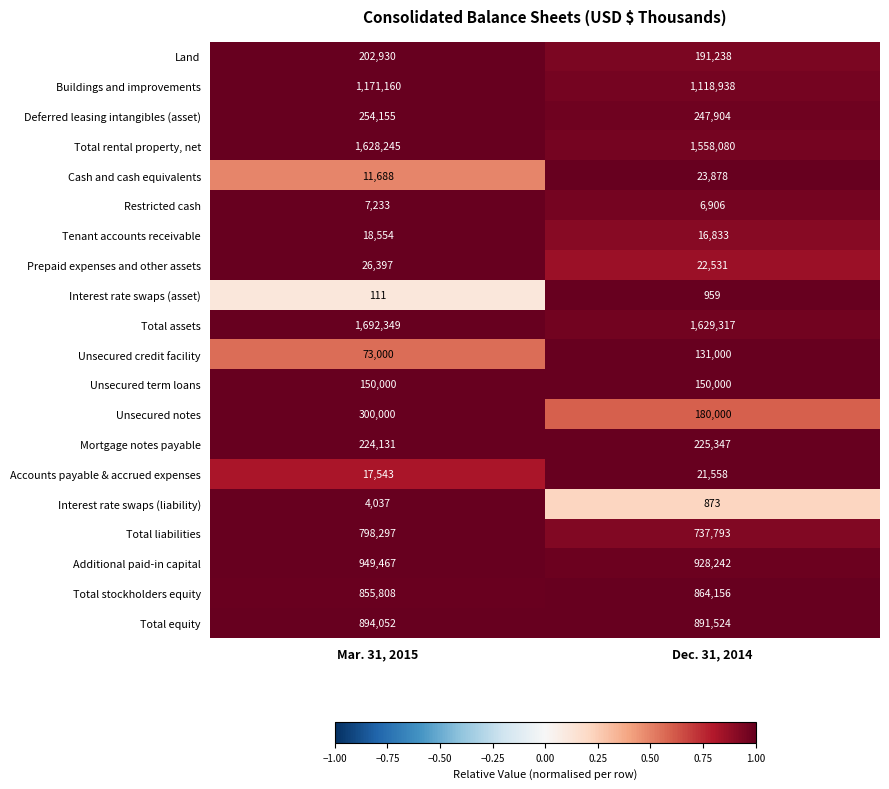

What is the smallest value displayed?

111